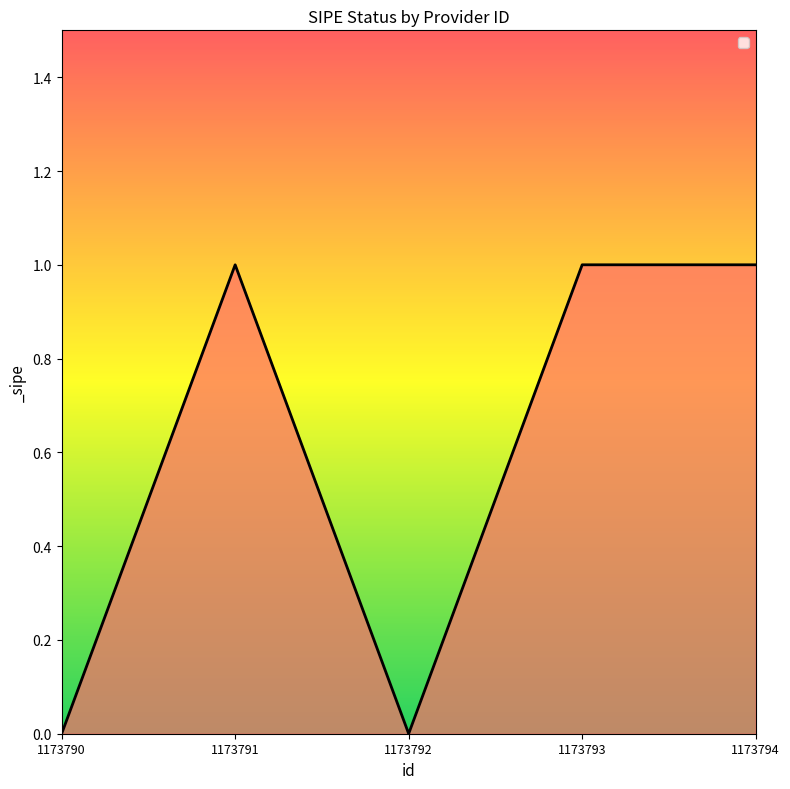

What is the greatest value displayed?

1